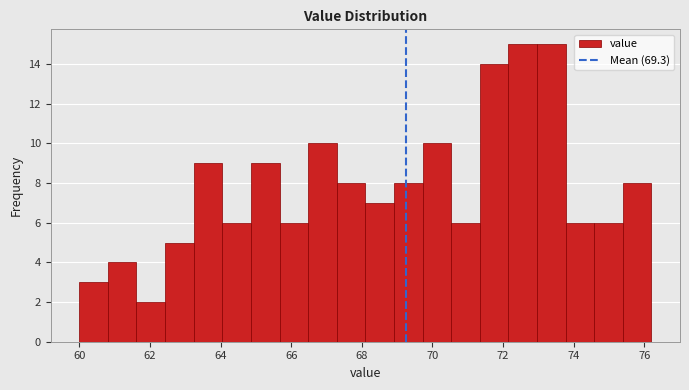

Reading left to right, list every bar in this chart as the range it spans on the x-axis followed by its height. Neither the bar edges nor the heights are printed on the chart, so give them approximately, as read against the axes.

60.0 to 60.8: 3
60.8 to 61.6: 4
61.6 to 62.4: 2
62.4 to 63.2: 5
63.2 to 64.0: 9
64.0 to 64.8: 6
64.8 to 65.6: 9
65.6 to 66.4: 6
66.4 to 67.2: 10
67.2 to 68.2: 8
68.2 to 69.0: 7
69.0 to 69.8: 8
69.8 to 70.6: 10
70.6 to 71.4: 6
71.4 to 72.2: 14
72.2 to 73.0: 15
73.0 to 73.8: 15
73.8 to 74.6: 6
74.6 to 75.4: 6
75.4 to 76.2: 8